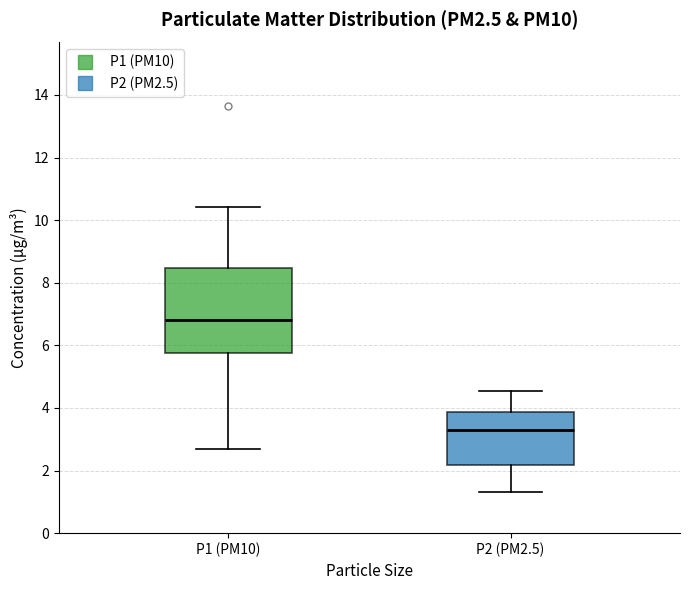

Reading left to right, transcribe this box plot: for each box, give where its median line is, the range the box spans, and where its two whiskers end, as read against the y-axis. The values are not printed on the chart, so give them approximately, as read against the axis.

P1 (PM10): median 6.8, box 5.8 to 8.4, whiskers 2.8 to 10.4
P2 (PM2.5): median 3.4, box 2.2 to 3.8, whiskers 1.4 to 4.6